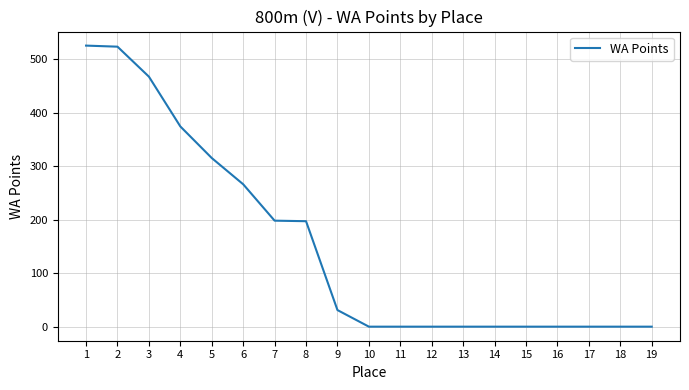

True or false: the data shows 374 at 4.

True